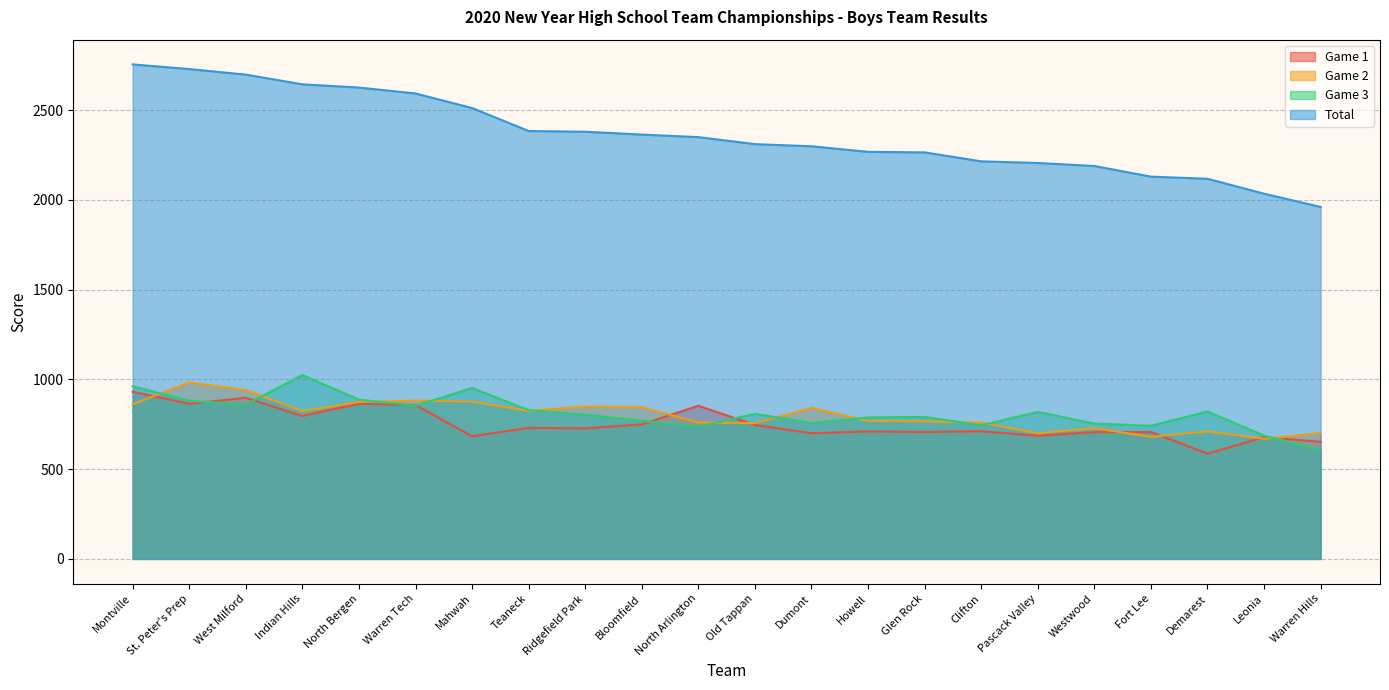

Where do Game 1 and Game 2 first cross each other?

Montville and St. Peter's Prep